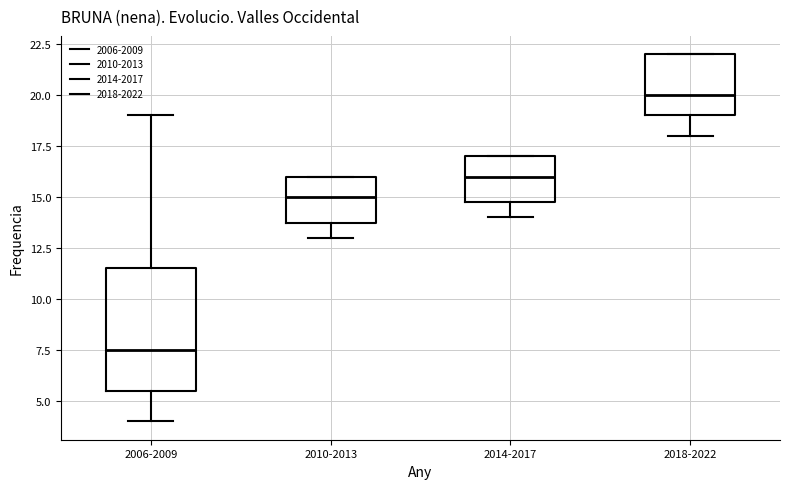

Which box's median line is the highest?

2018-2022